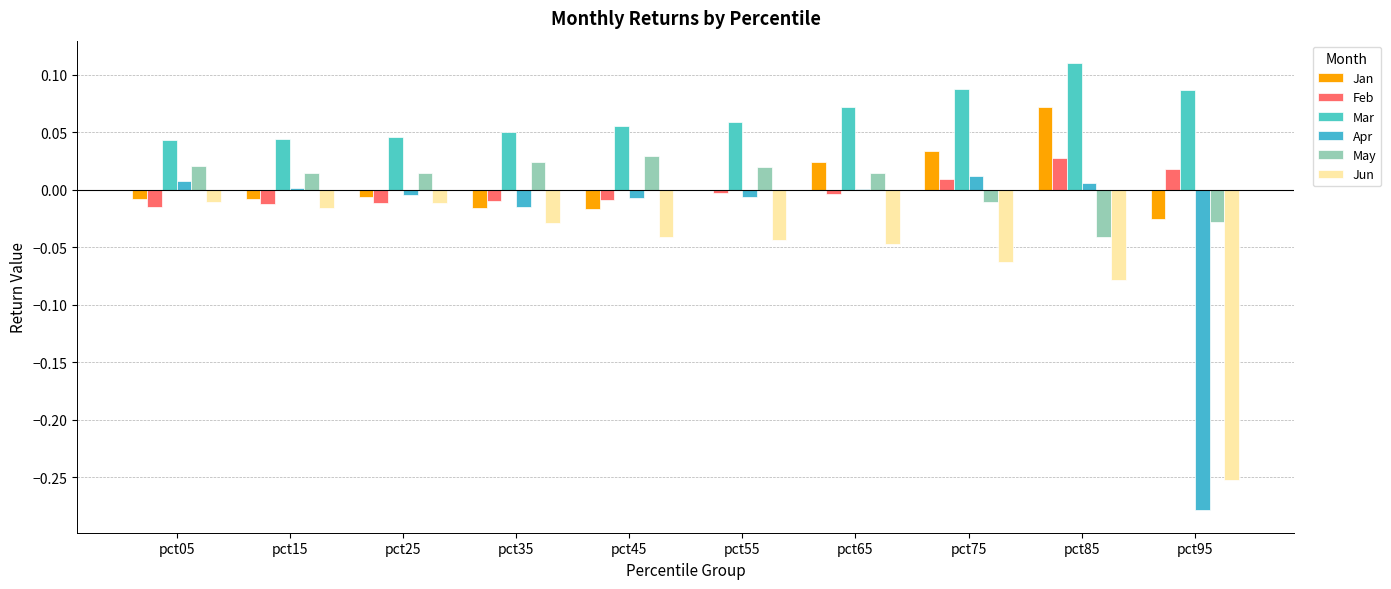

Is it true that Mar equals 0.0 at pct05?

True